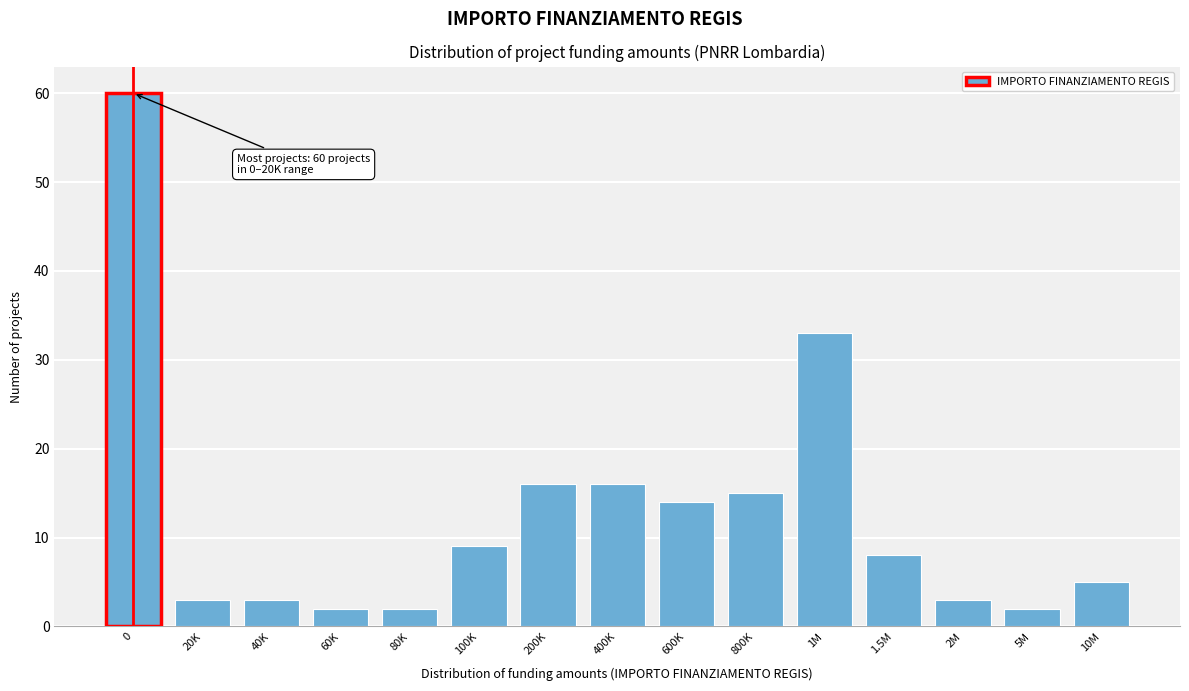

Reading left to right, extract all data points from this chart.

0=60	20K=3	40K=3	60K=2	80K=2	100K=9	200K=16	400K=16	600K=14	800K=15	1M=33	1.5M=8	2M=3	5M=2	10M=5